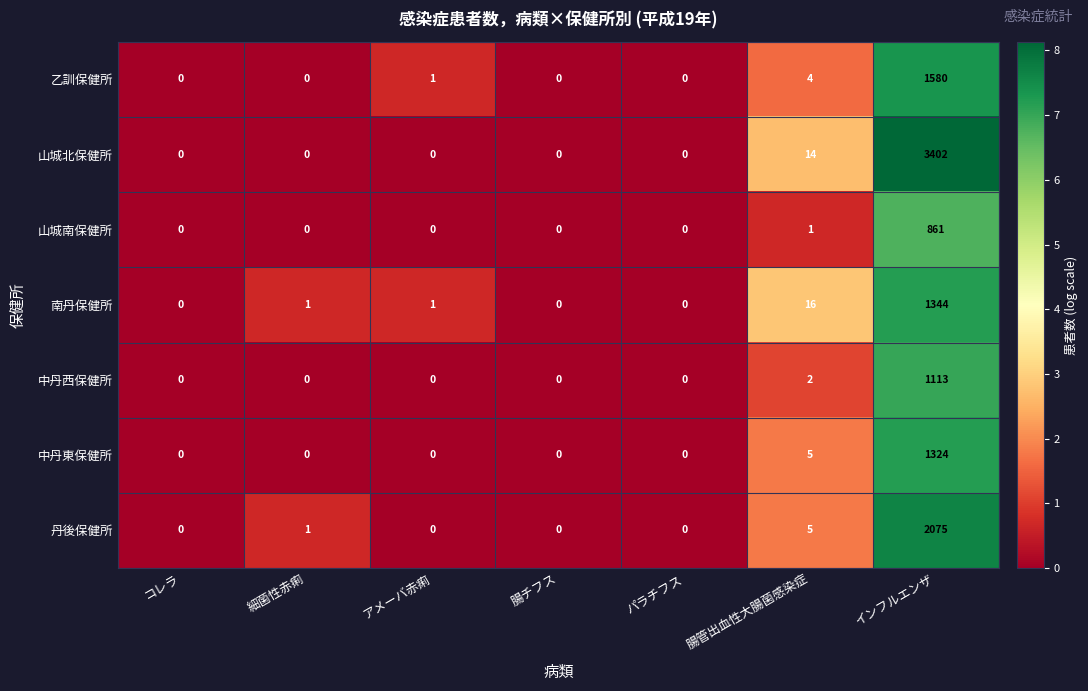

The value of 南丹保健所 at 細菌性赤痢 is 1. True or false?

True